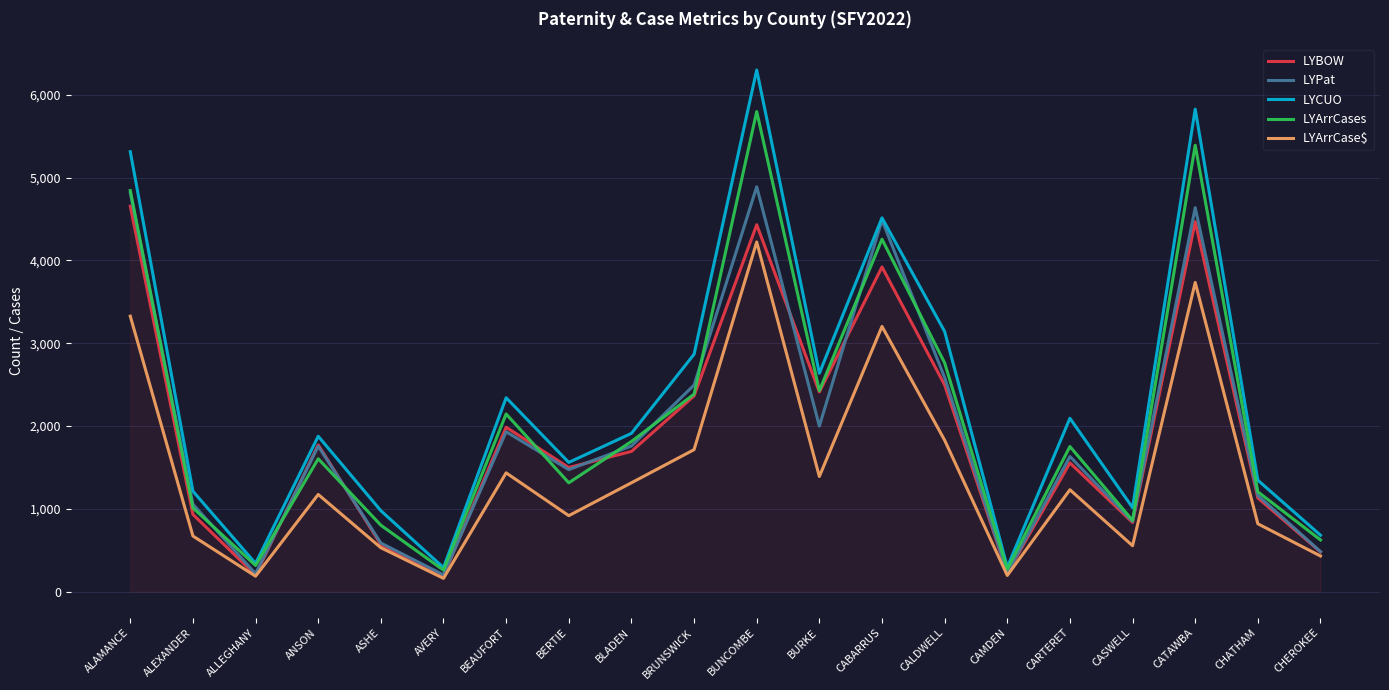

True or false: LYArrCase$ has more than 0 interior local peaks.

True